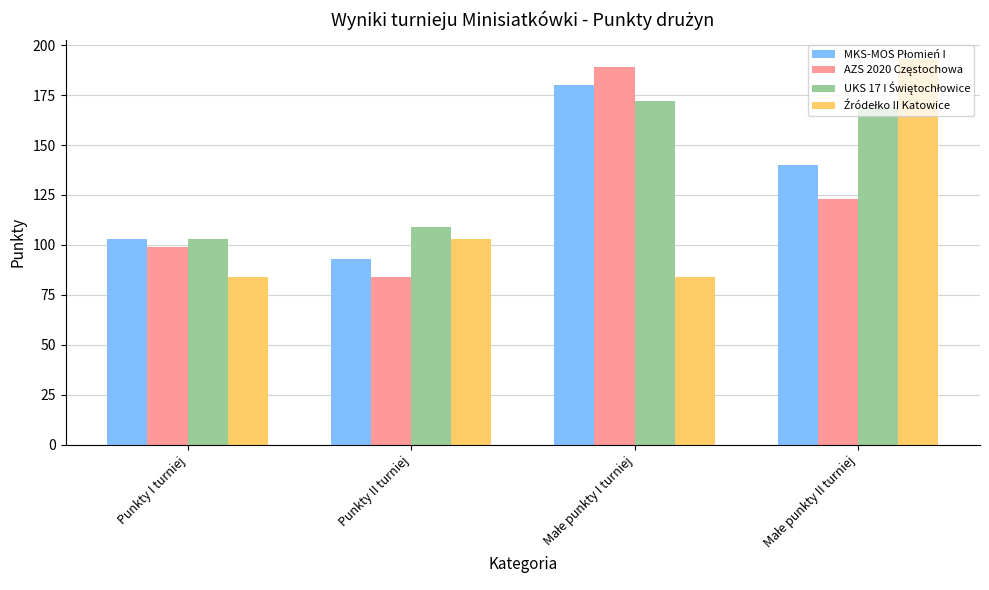

What is the total value across all series at Punkty I turniej?

389